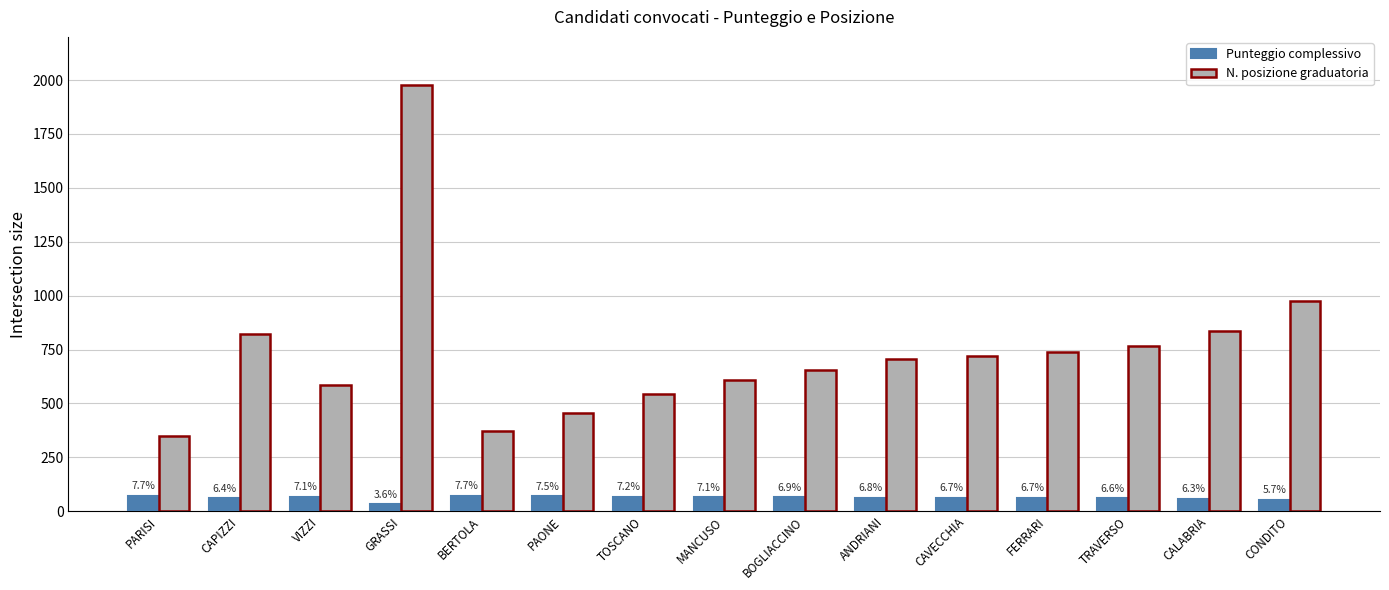

How many groups of bars are there?

15